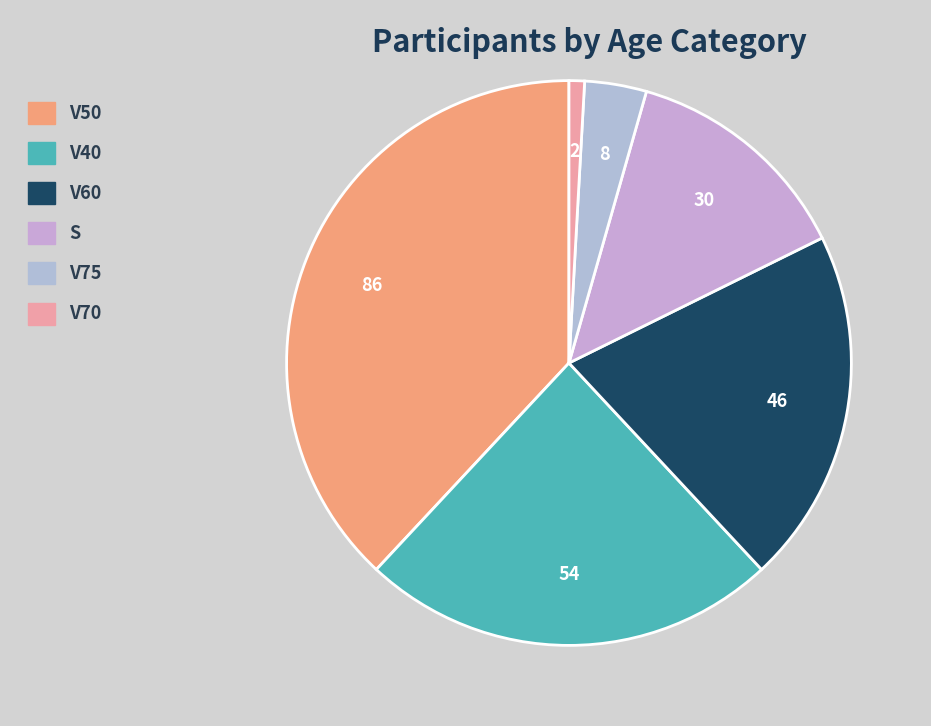

Is there any slice that represents more than half of the pie?

No